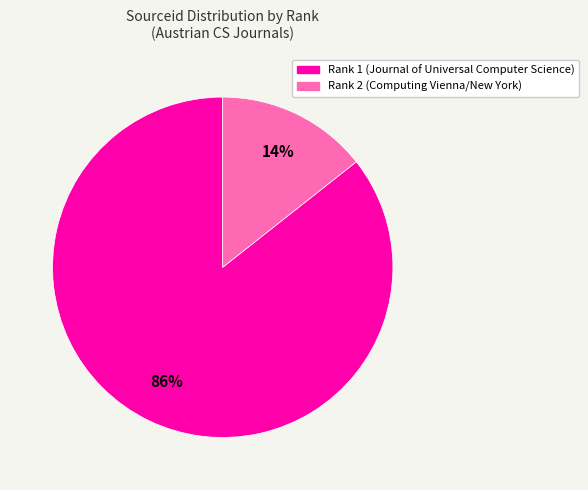

To the nearest percent, what is the average slice percentage?

50%